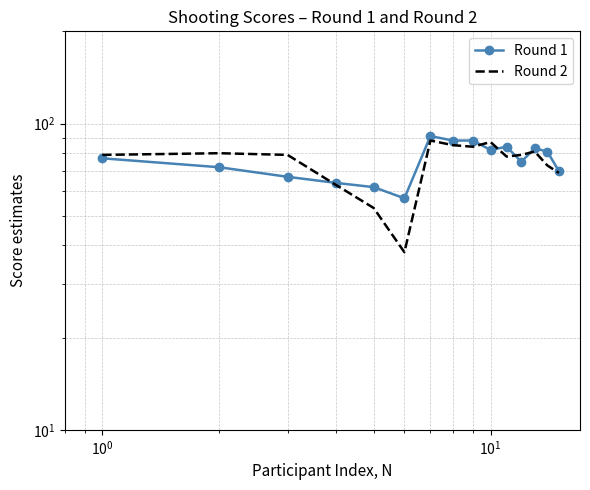

True or false: Round 1 has a value of 105 at 11.

False